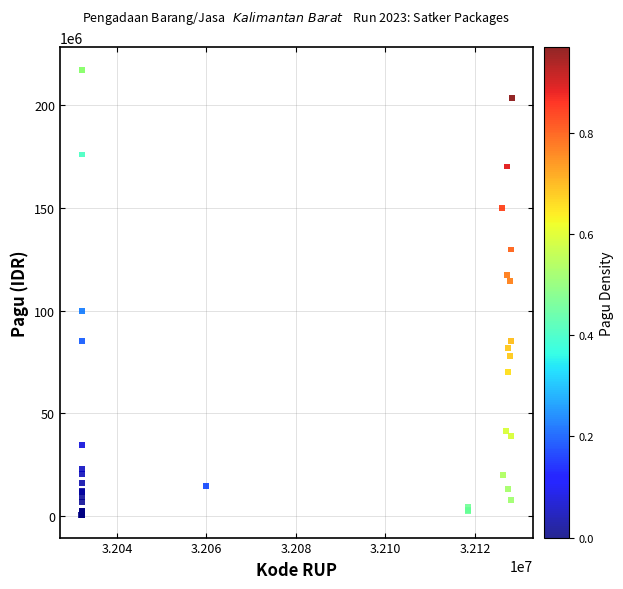

What Y value in the scatter plot is closest to 108830000?

114296000